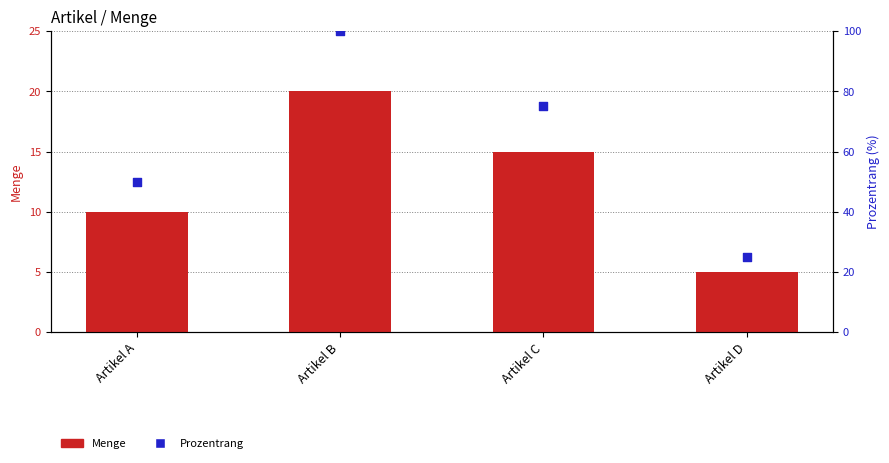

Which series reaches the maximum Y coordinate?

Prozentrang